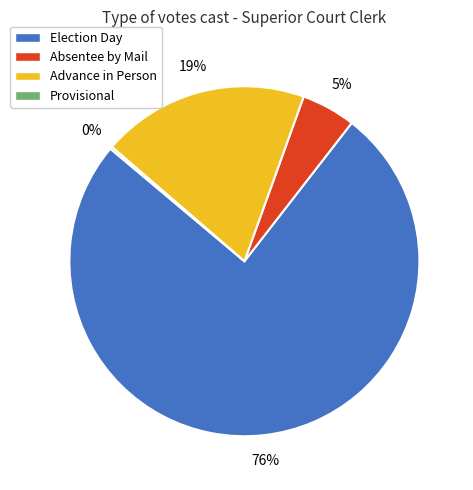

Is the sum of Election Day and Advance in Person greater than half?

Yes